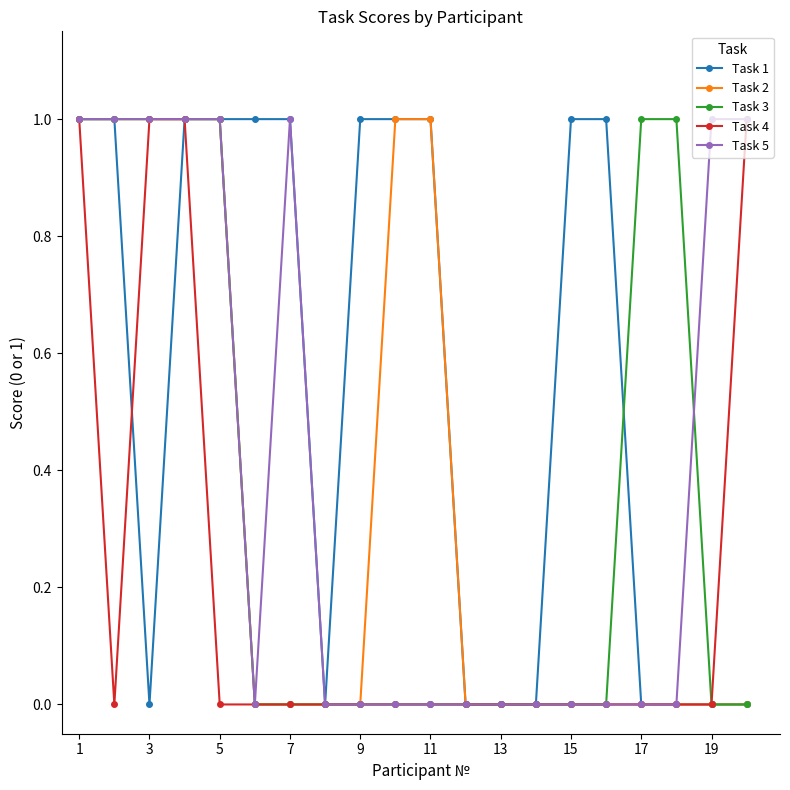

Reading right to left, extract all data points from this chart.

Task 1: 0	0	0	0	1	1	0	0	0	1	1	1	0	1	1	1	1	0	1	1
Task 2: 0	0	0	0	0	0	0	0	0	1	1	0	0	0	0	1	1	1	1	1
Task 3: 0	0	1	1	0	0	0	0	0	0	0	0	0	0	0	1	1	1	1	1
Task 4: 1	0	0	0	0	0	0	0	0	0	0	0	0	0	0	0	1	1	0	1
Task 5: 1	1	0	0	0	0	0	0	0	0	0	0	0	1	0	1	1	1	1	1